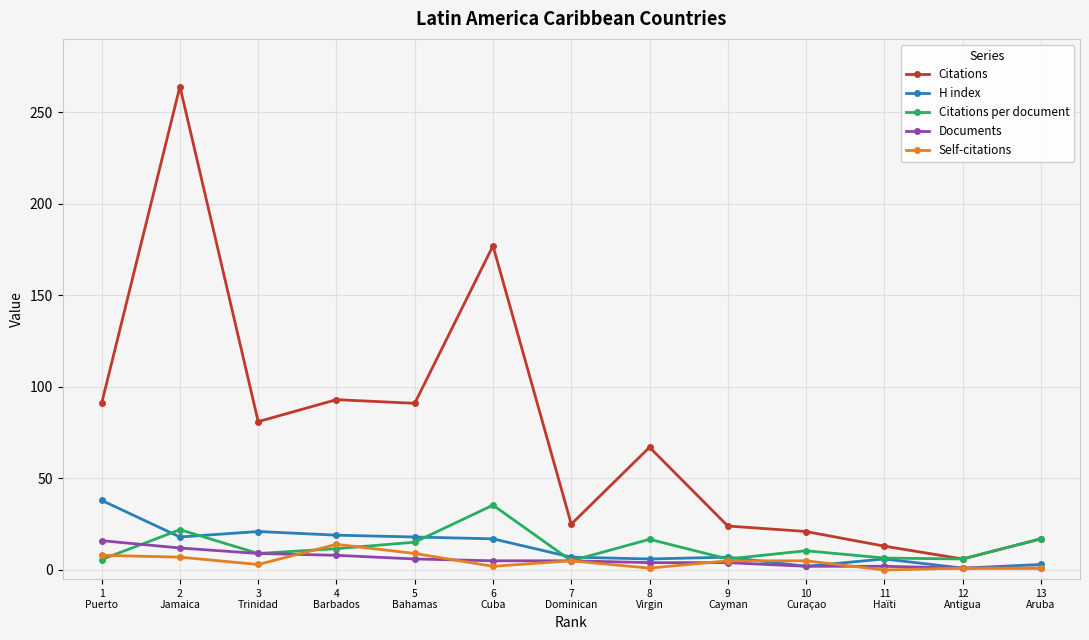

Which series has the widest spread of values?

Citations